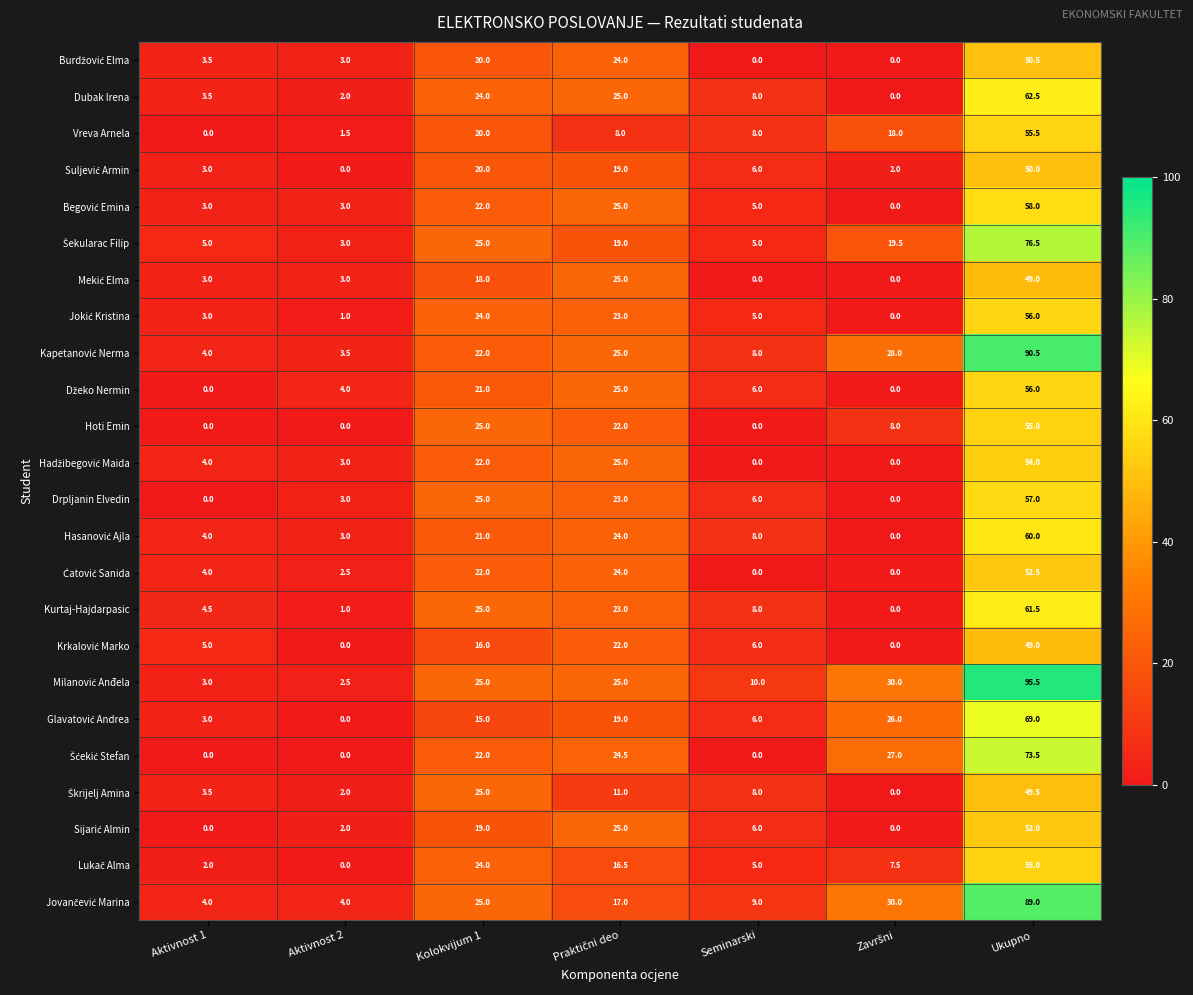

What is the difference between the second highest and second lowest values in the Hoti Emin series?

25.0